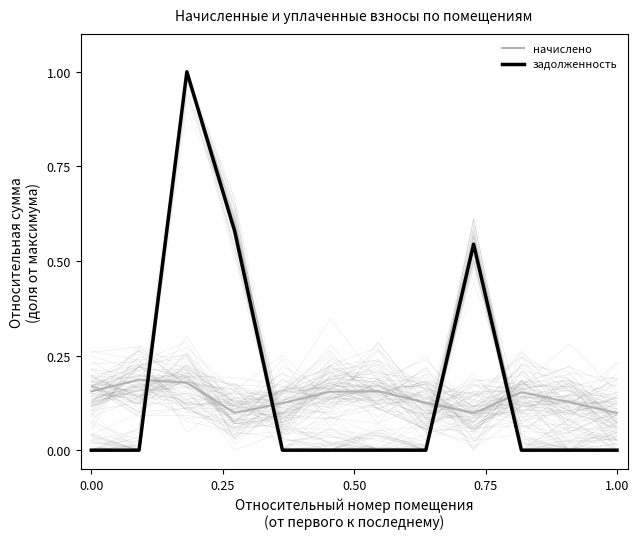

At 0.00, list the series in order from largest to smallest.

начислено, задолженность